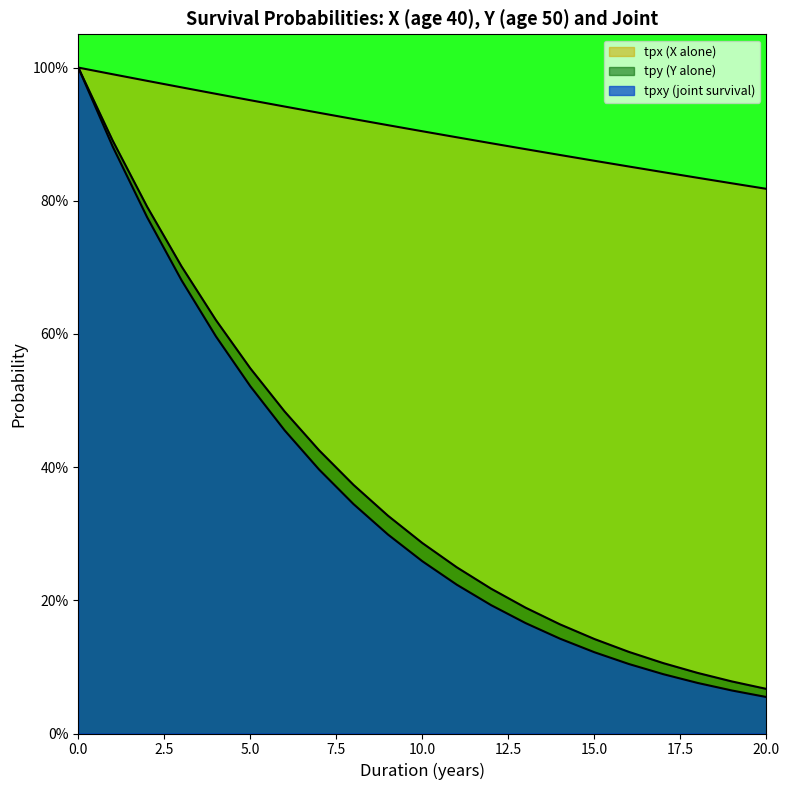

How many lines are shown in the chart?

3